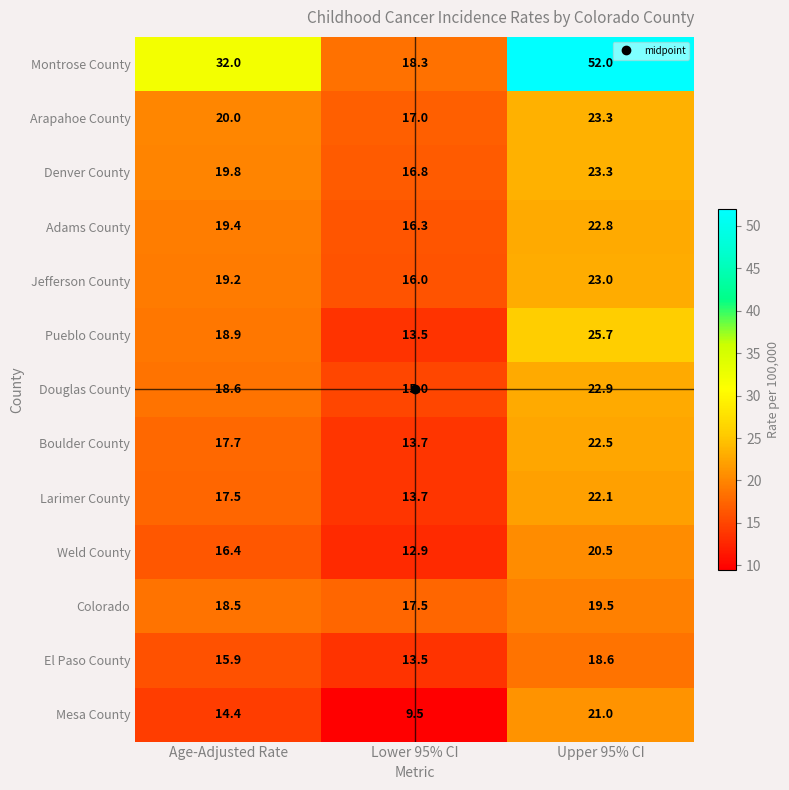

The Weld County series shows 12.9 at Lower 95% CI. True or false?

True